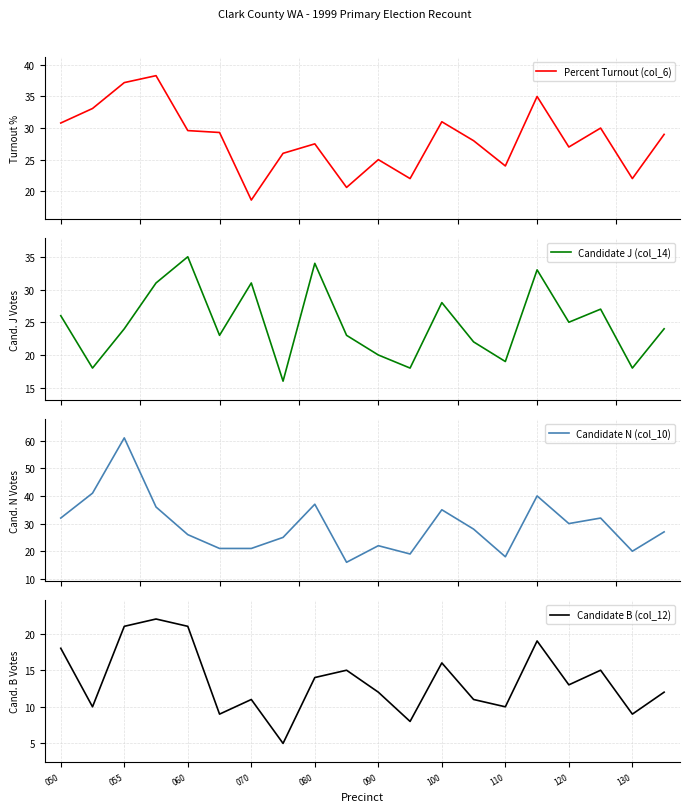

In Candidate N (col_10), how many points are higher than both neighbors (excluding endpoints)?

6